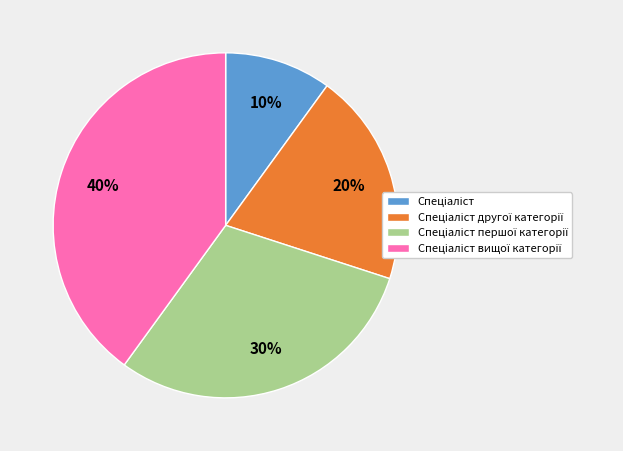

How many segments does this pie chart have?

4